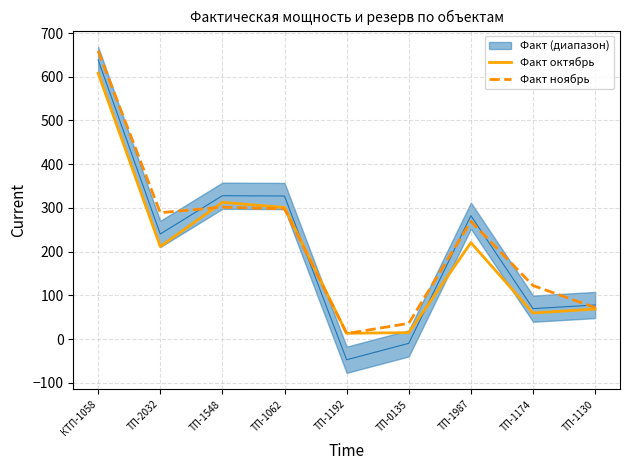

The Факт ноябрь series shows 59.9 at ТП-0135. True or false?

False